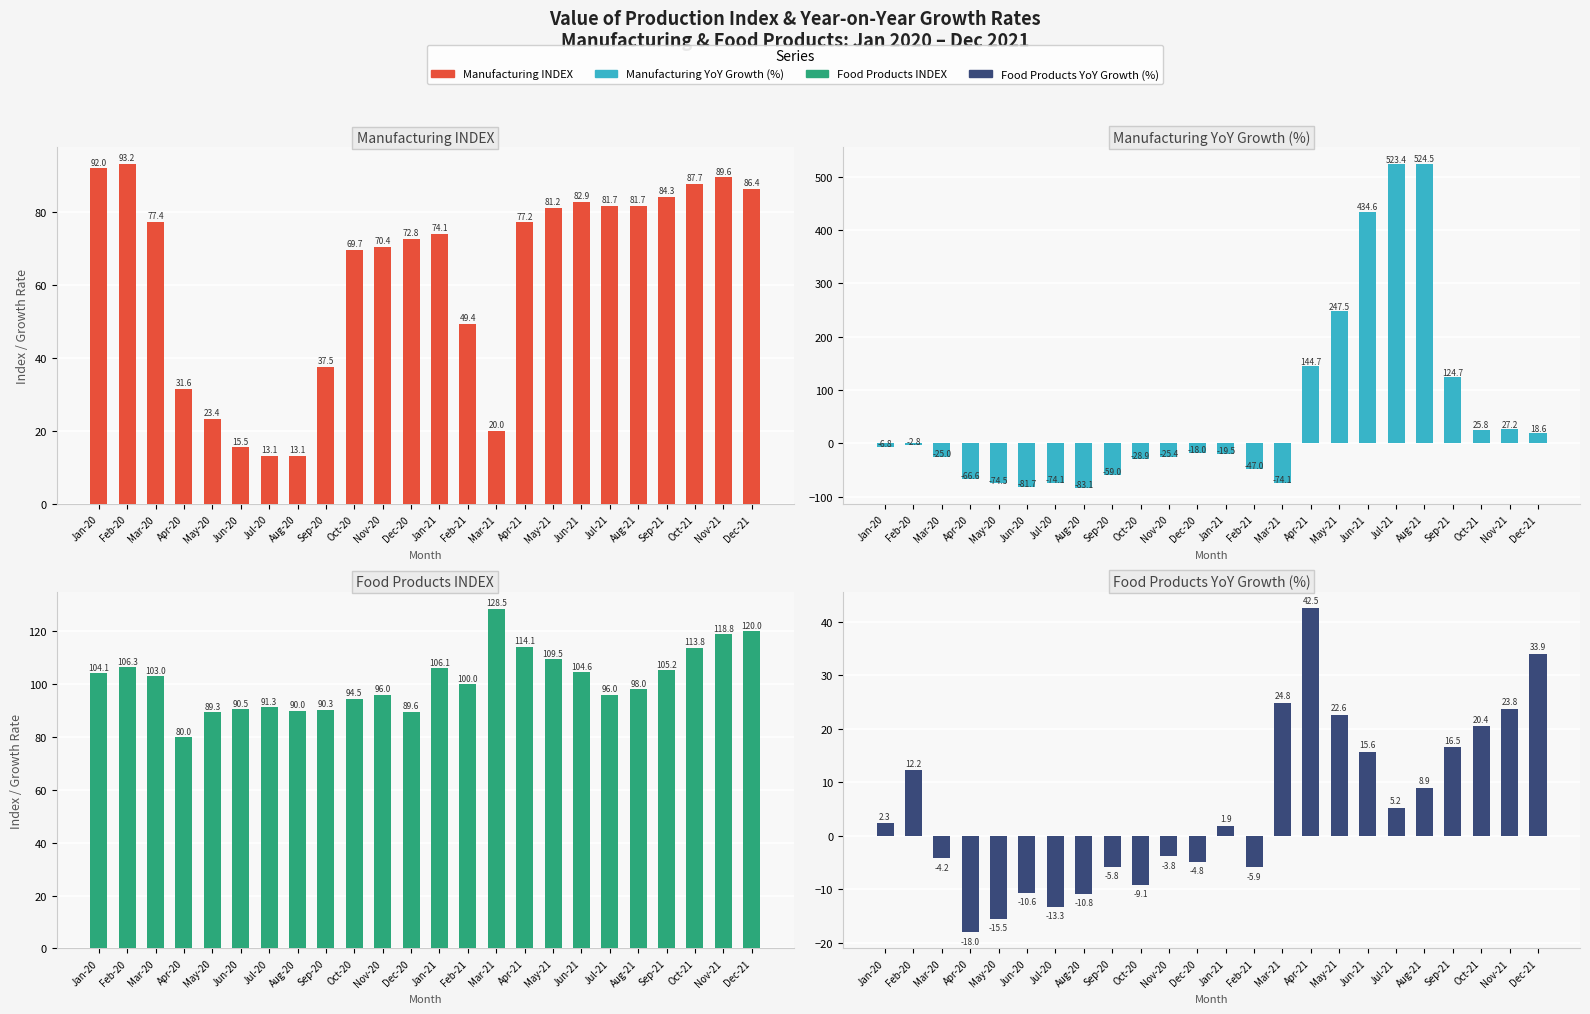

Which category has the highest value in the Manufacturing INDEX series?

Feb-20